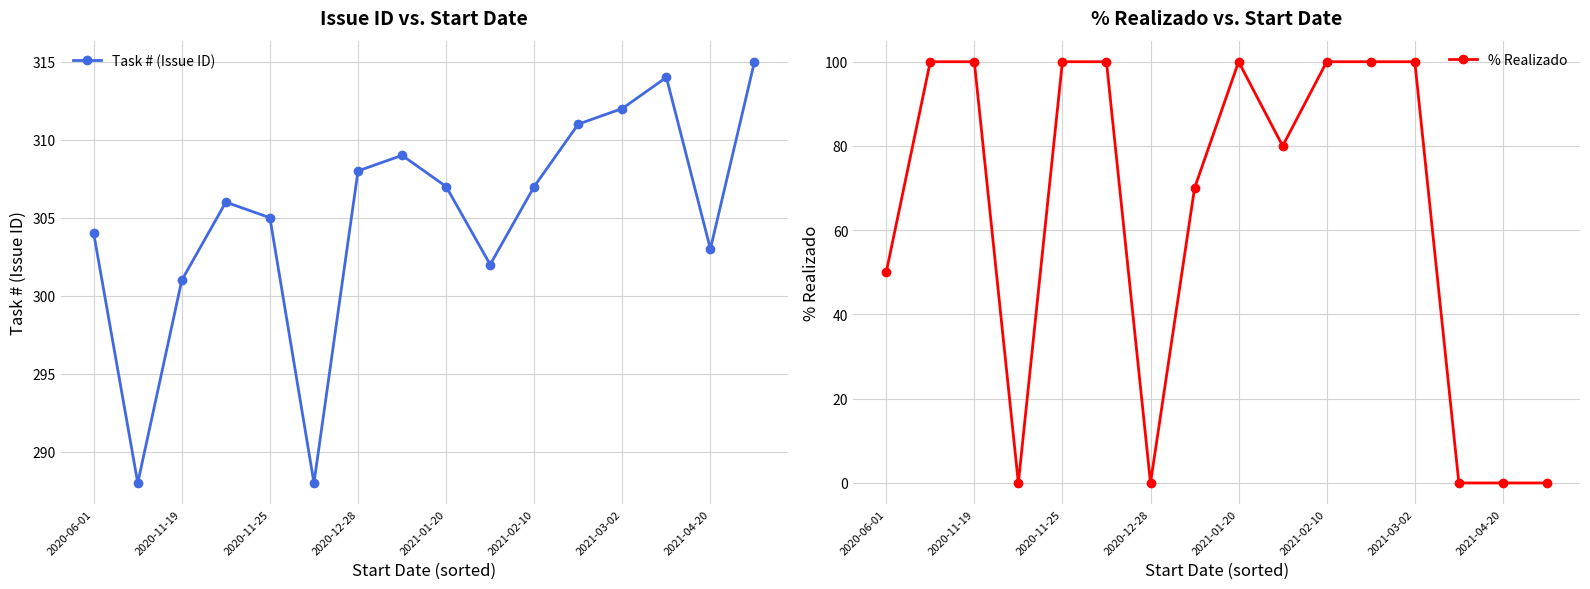

True or false: Task # (Issue ID) has a value of 145 at 2021-04-20.

False